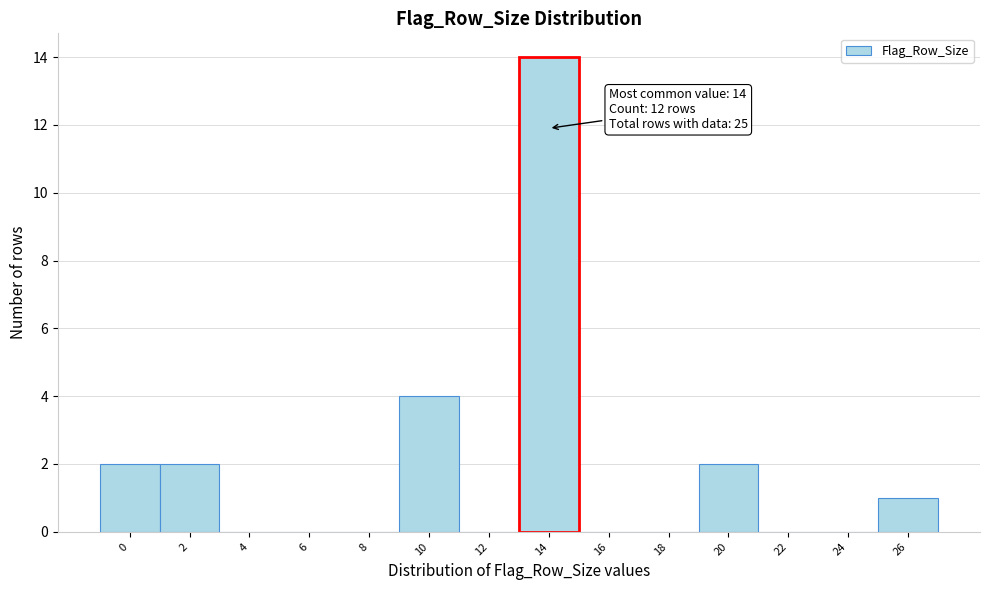

Reading right to left, extract all data points from this chart.

26=1	24=0	22=0	20=2	18=0	16=0	14=14	12=0	10=4	8=0	6=0	4=0	2=2	0=2